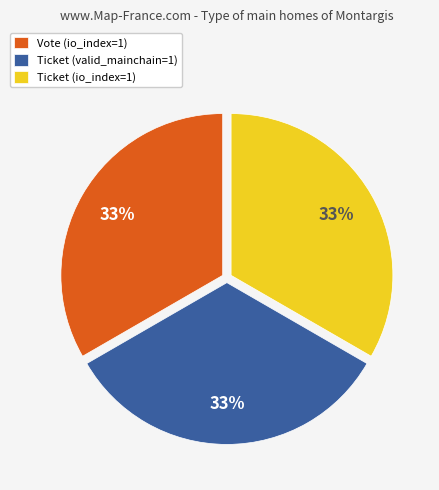

How many segments does this pie chart have?

3